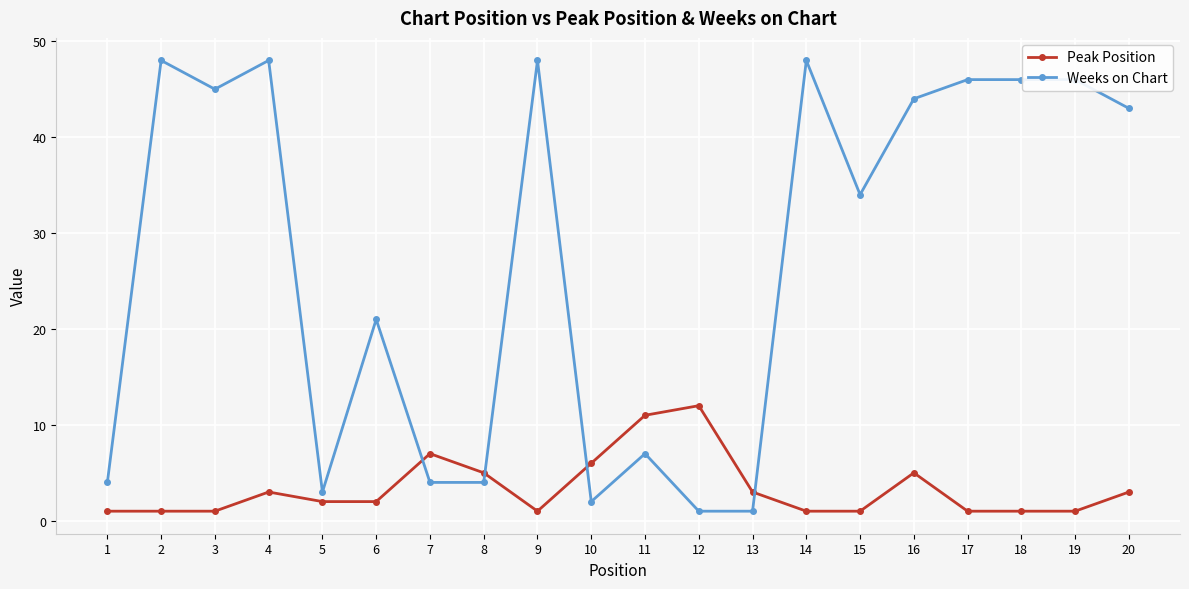

At how many categories does at least one series exceed 30?

11